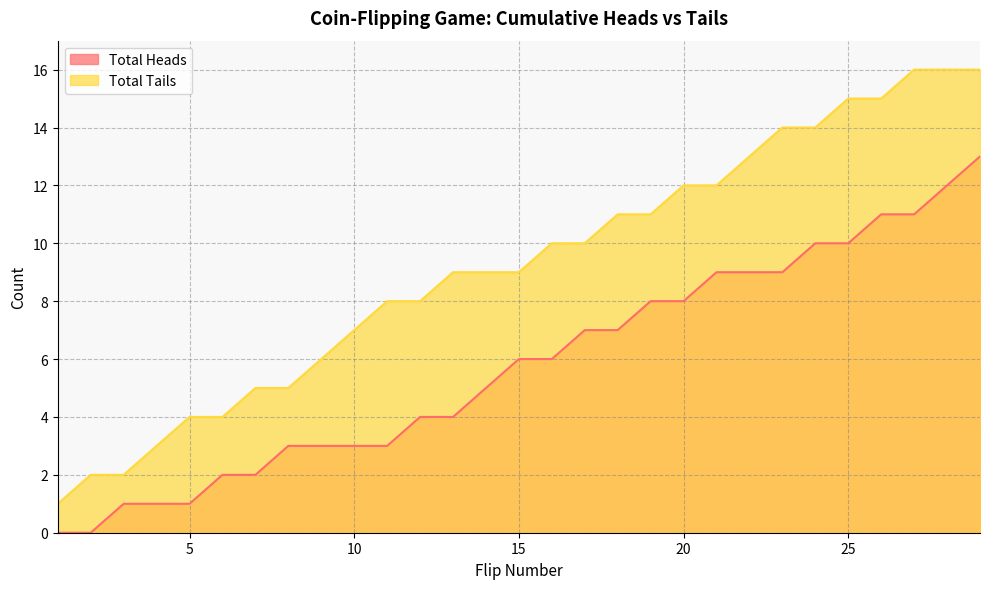

Reading left to right, list all the values displayed in this chart.

Total Heads: 1=0	2=0	3=1	4=1	5=1	6=2	7=2	8=3	9=3	10=3	11=3	12=4	13=4	14=5	15=6	16=6	17=7	18=7	19=8	20=8	21=9	22=9	23=9	24=10	25=10	26=11	27=11	28=12	29=13
Total Tails: 1=1	2=2	3=2	4=3	5=4	6=4	7=5	8=5	9=6	10=7	11=8	12=8	13=9	14=9	15=9	16=10	17=10	18=11	19=11	20=12	21=12	22=13	23=14	24=14	25=15	26=15	27=16	28=16	29=16